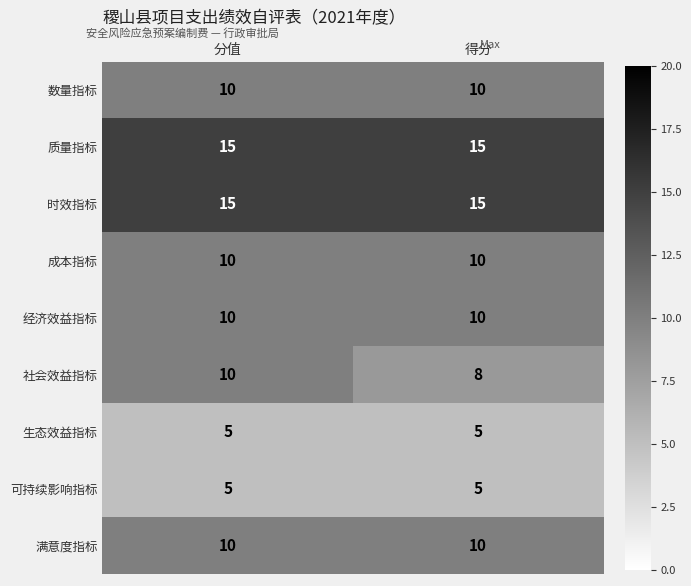

True or false: 满意度指标 has a value of 13 at 分值.

False